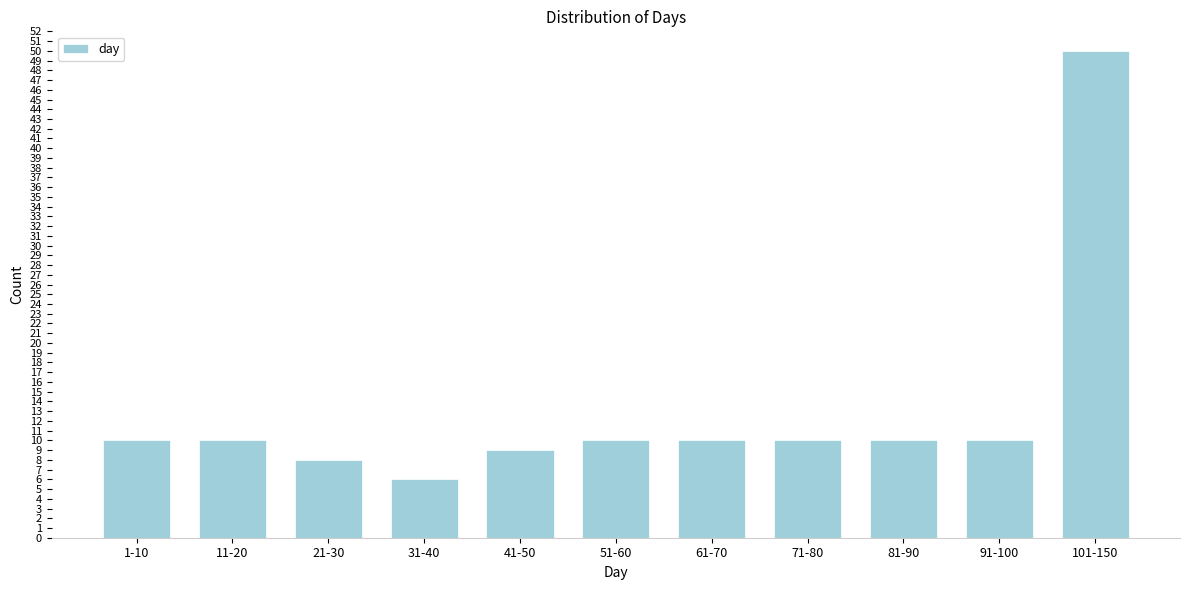

Reading right to left, extract all data points from this chart.

101-150=50	91-100=10	81-90=10	71-80=10	61-70=10	51-60=10	41-50=9	31-40=6	21-30=8	11-20=10	1-10=10